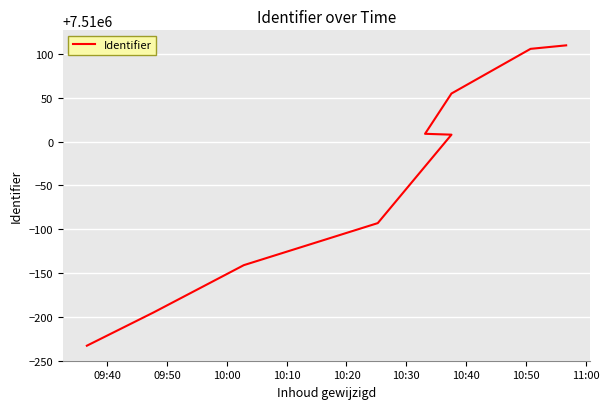

What position from the right is 10:40?

3